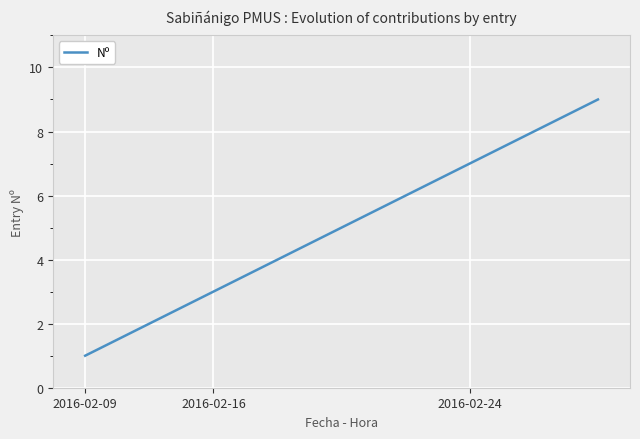

What is the greatest value displayed?

9